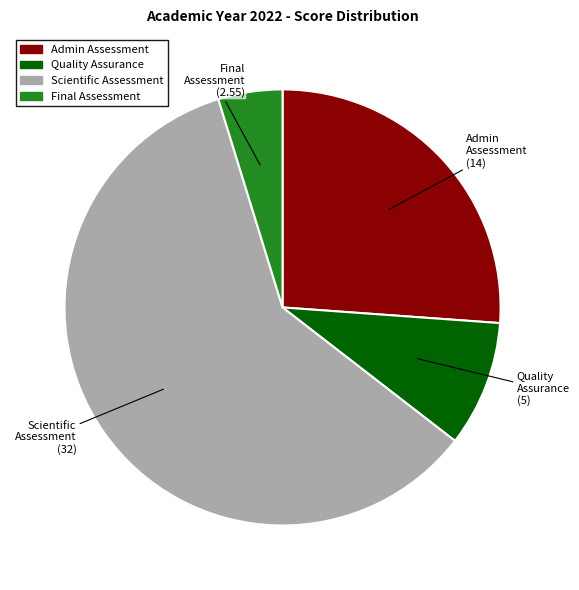

Does any single category account for the majority?

Yes